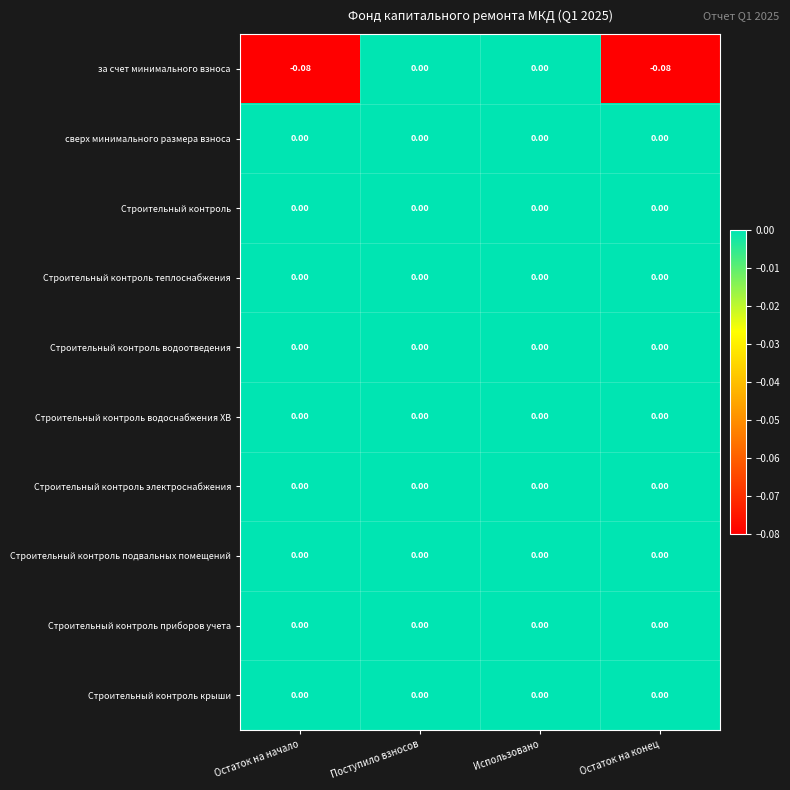

Which series has the widest spread of values?

за счет минимального взноса